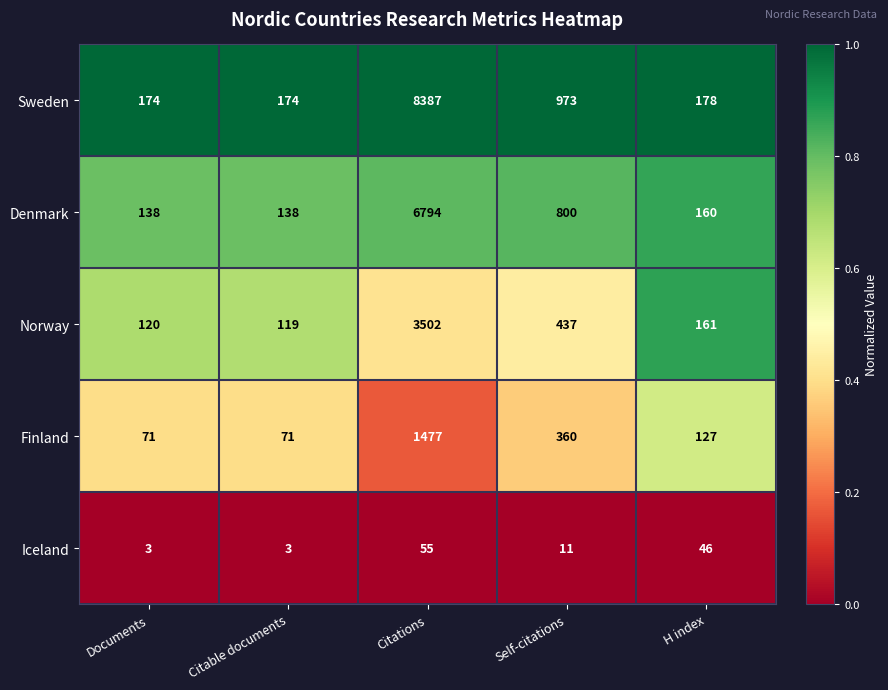

Which category has the highest value across all series?

Citations